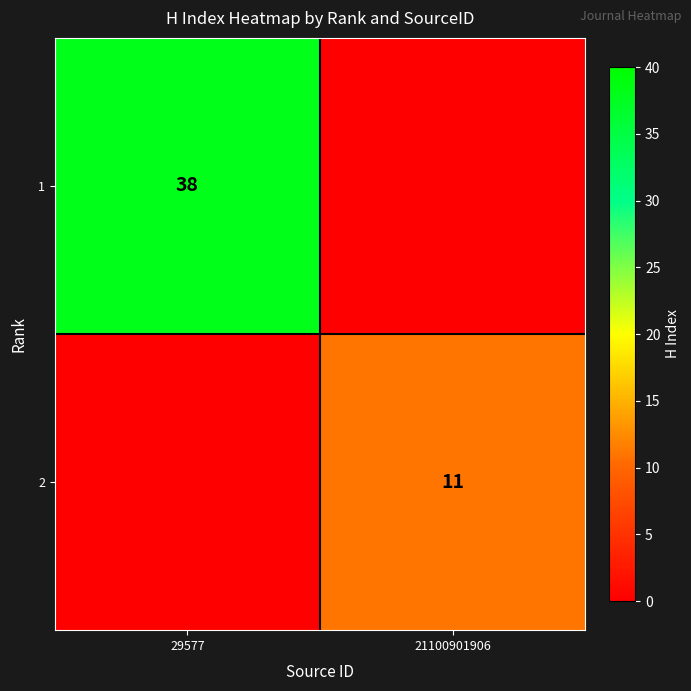

The 1 series shows 49 at 29577. True or false?

False